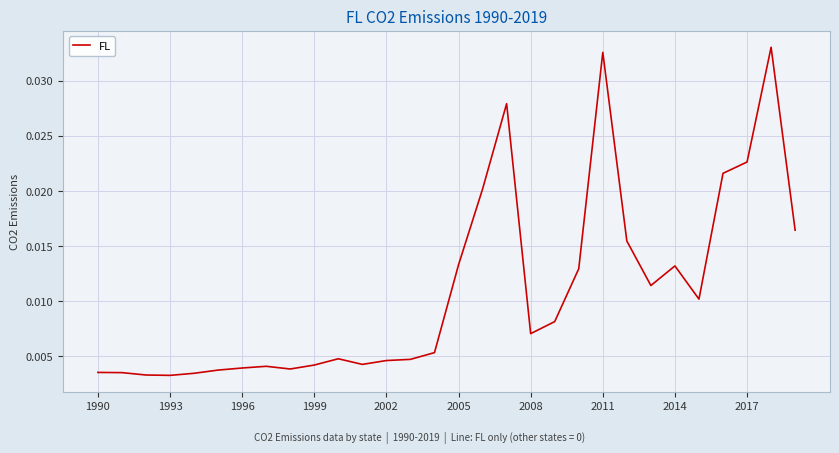

How many interior local peaks (higher than both neighbors) does the data have?

6